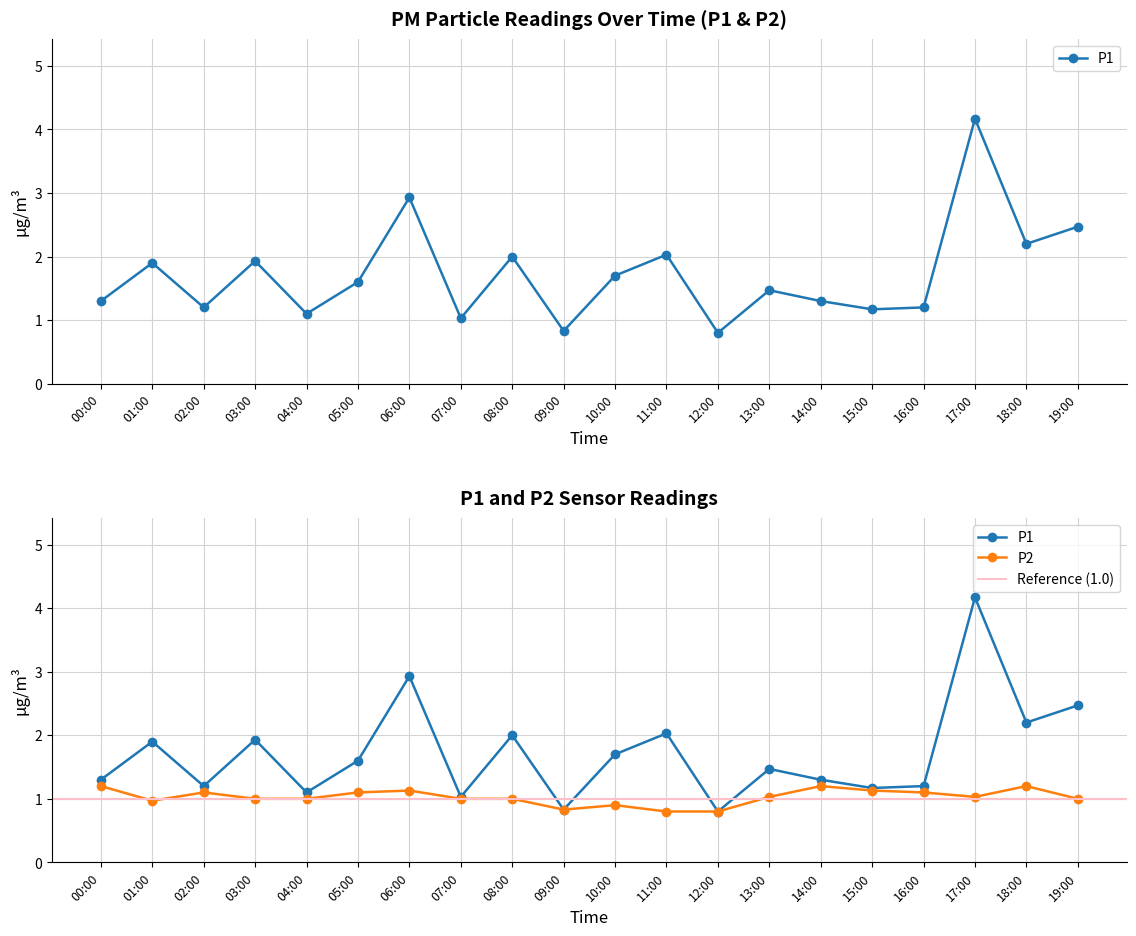

At how many categories does at least one series exceed 1?

18